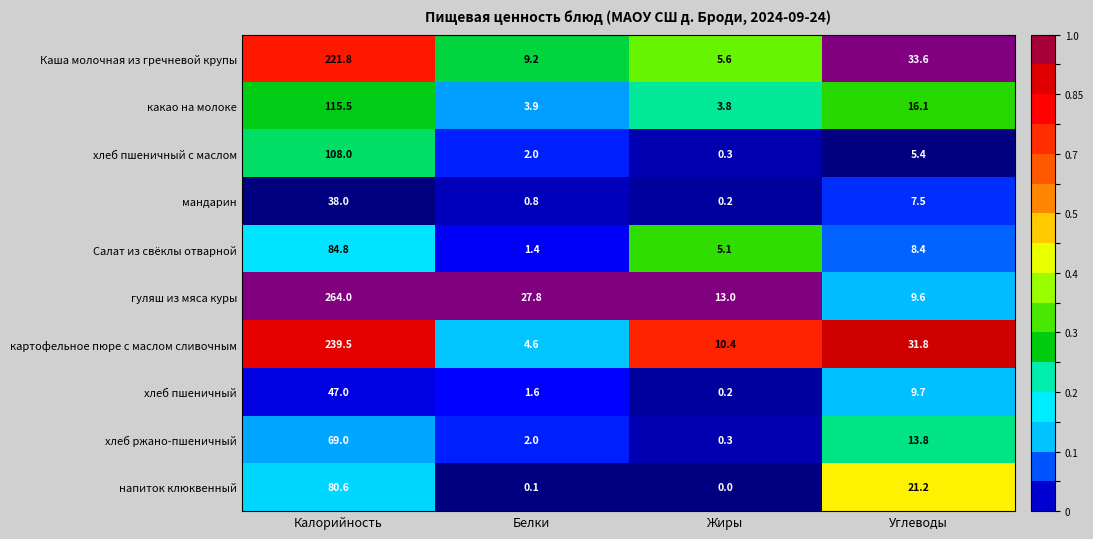

Which category has the lowest value across all series?

Жиры